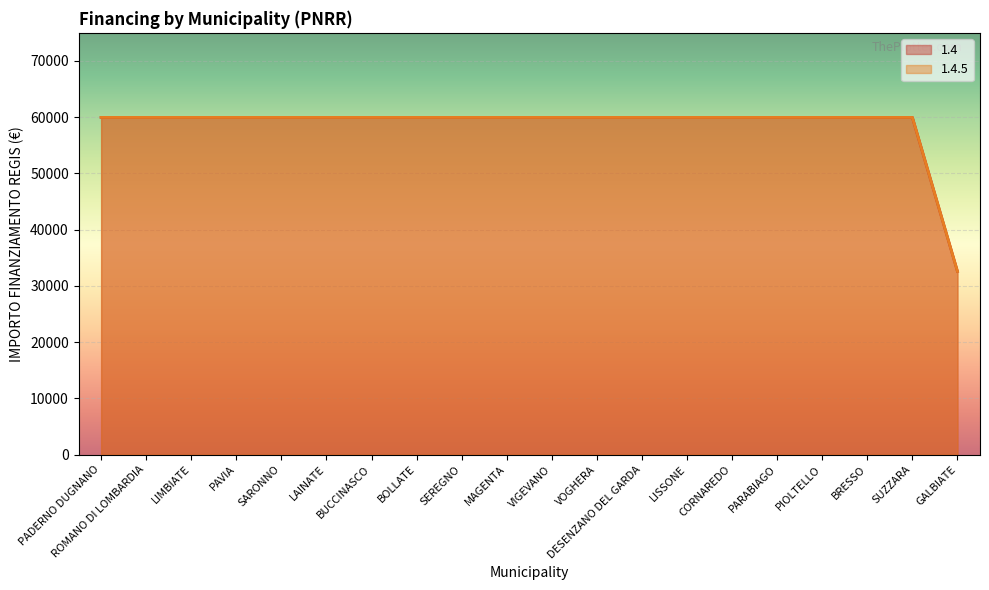

Reading left to right, transcribe all the data shown in this chart.

1.4: PADERNO DUGNANO=59966	ROMANO DI LOMBARDIA=59966	LIMBIATE=59966	PAVIA=59966	SARONNO=59966	LAINATE=59966	BUCCINASCO=59966	BOLLATE=59966	SEREGNO=59966	MAGENTA=59966	VIGEVANO=59966	VOGHERA=59966	DESENZANO DEL GARDA=59966	LISSONE=59966	CORNAREDO=59966	PARABIAGO=59966	PIOLTELLO=59966	BRESSO=59966	SUZZARA=59966	GALBIATE=32589
1.4.5: PADERNO DUGNANO=59966	ROMANO DI LOMBARDIA=59966	LIMBIATE=59966	PAVIA=59966	SARONNO=59966	LAINATE=59966	BUCCINASCO=59966	BOLLATE=59966	SEREGNO=59966	MAGENTA=59966	VIGEVANO=59966	VOGHERA=59966	DESENZANO DEL GARDA=59966	LISSONE=59966	CORNAREDO=59966	PARABIAGO=59966	PIOLTELLO=59966	BRESSO=59966	SUZZARA=59966	GALBIATE=32589